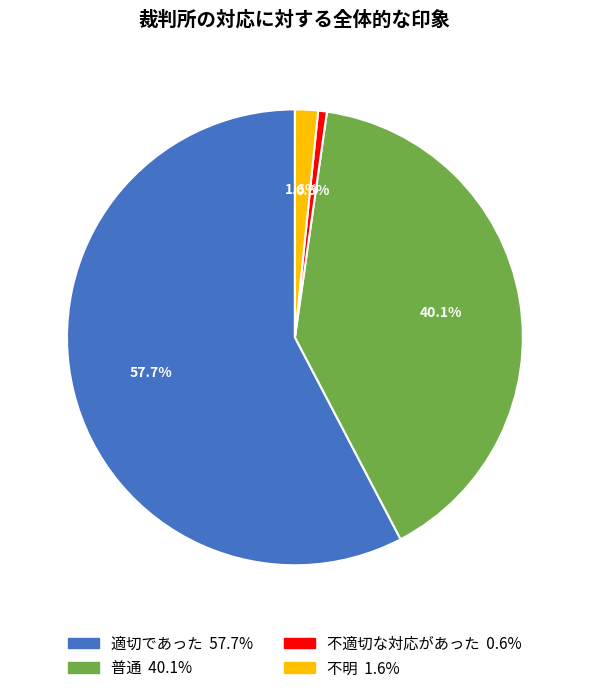

The 不適切な対応があった slice represents 1% of the pie. True or false?

True